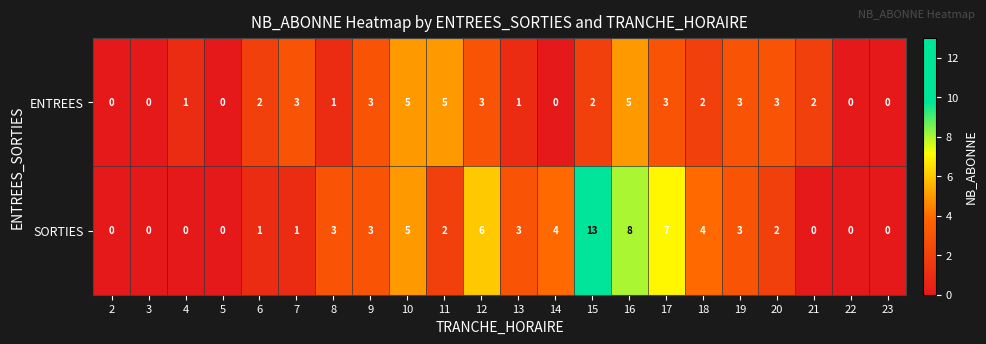

What is the difference between the maximum and minimum values in the ENTREES series?

5